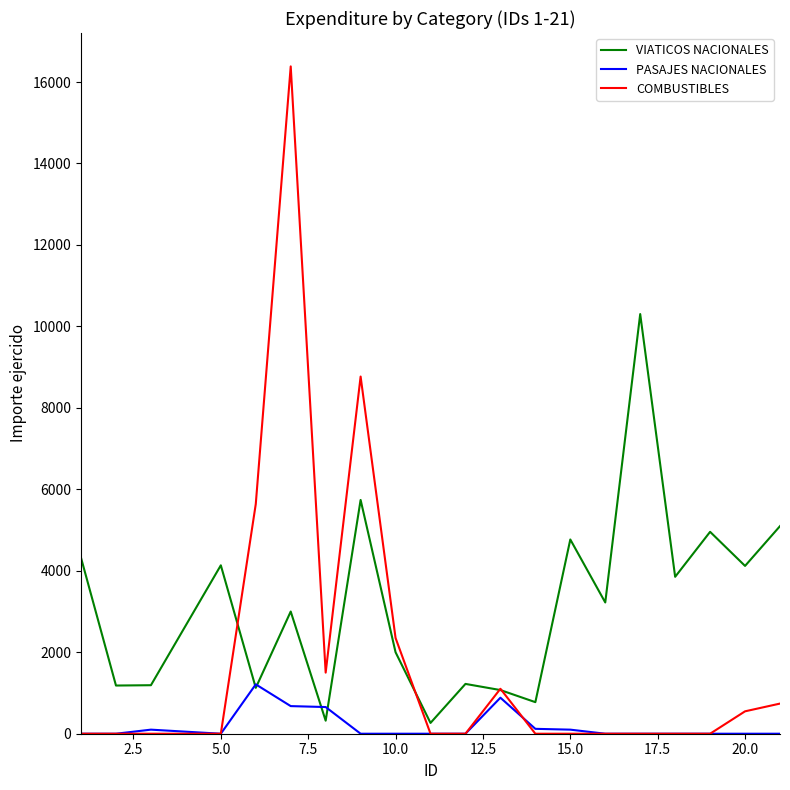

Which series has the largest total across all categories?

VIATICOS NACIONALES